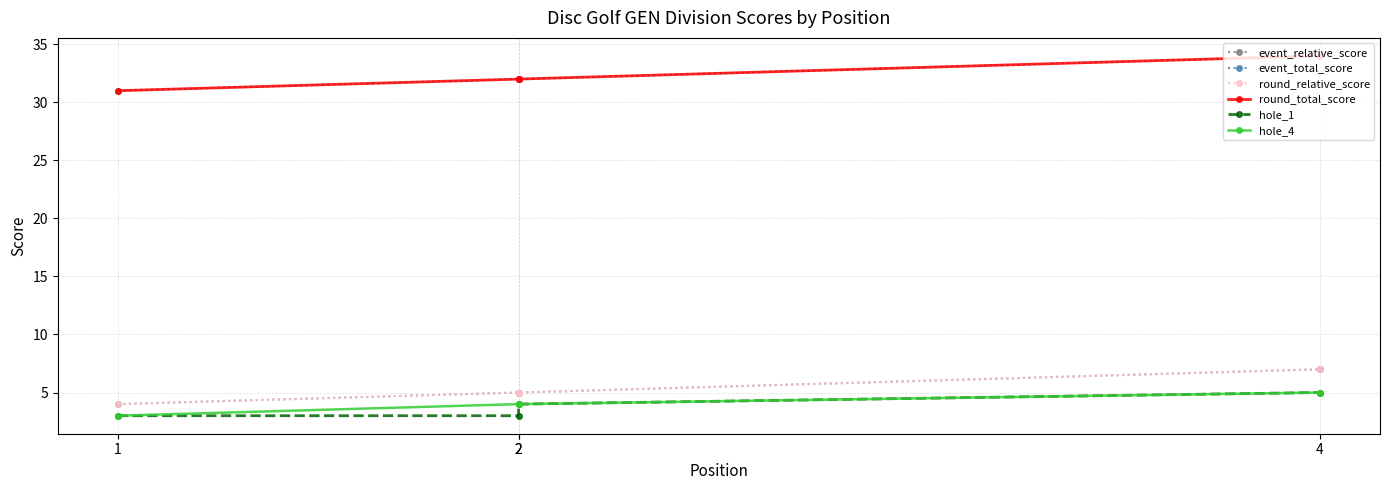

How many lines are shown in the chart?

6